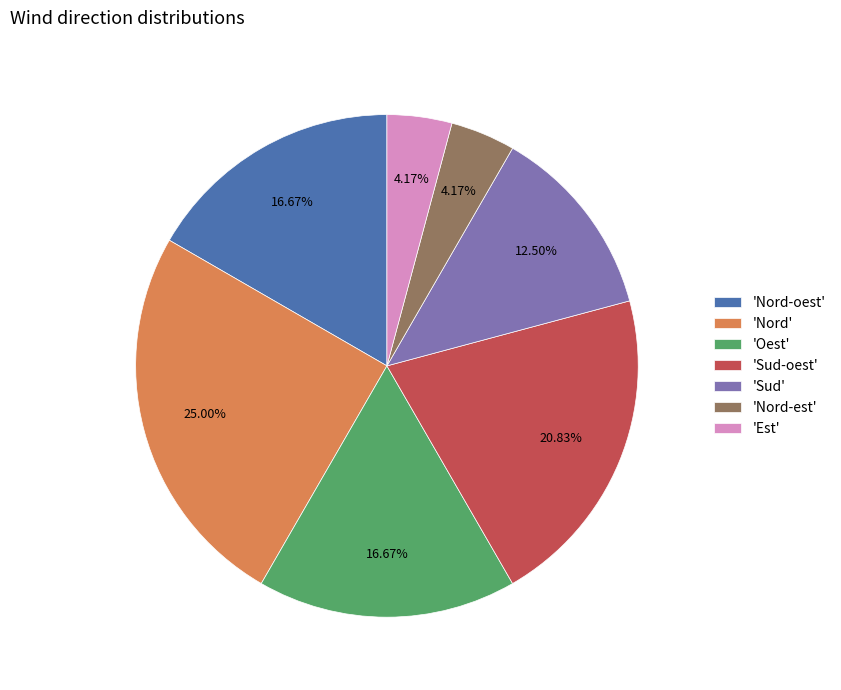

Is 'Nord' the majority of the pie?

No